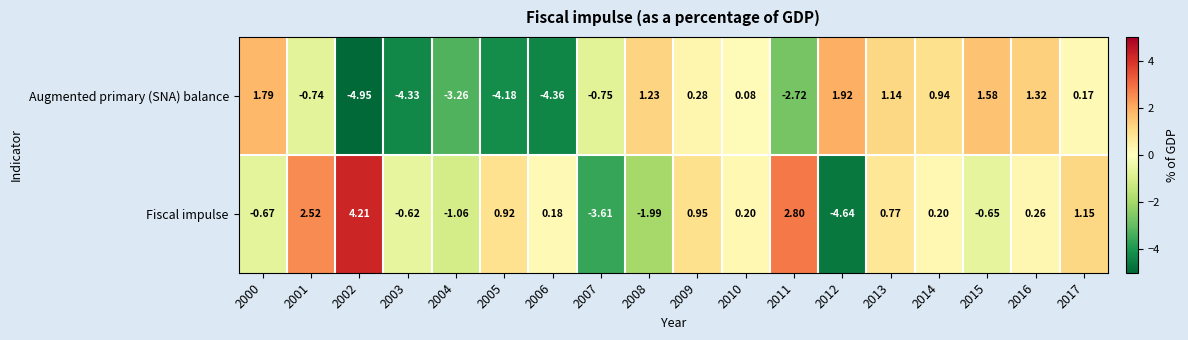

How many positive values does the Augmented primary (SNA) balance series have?

10